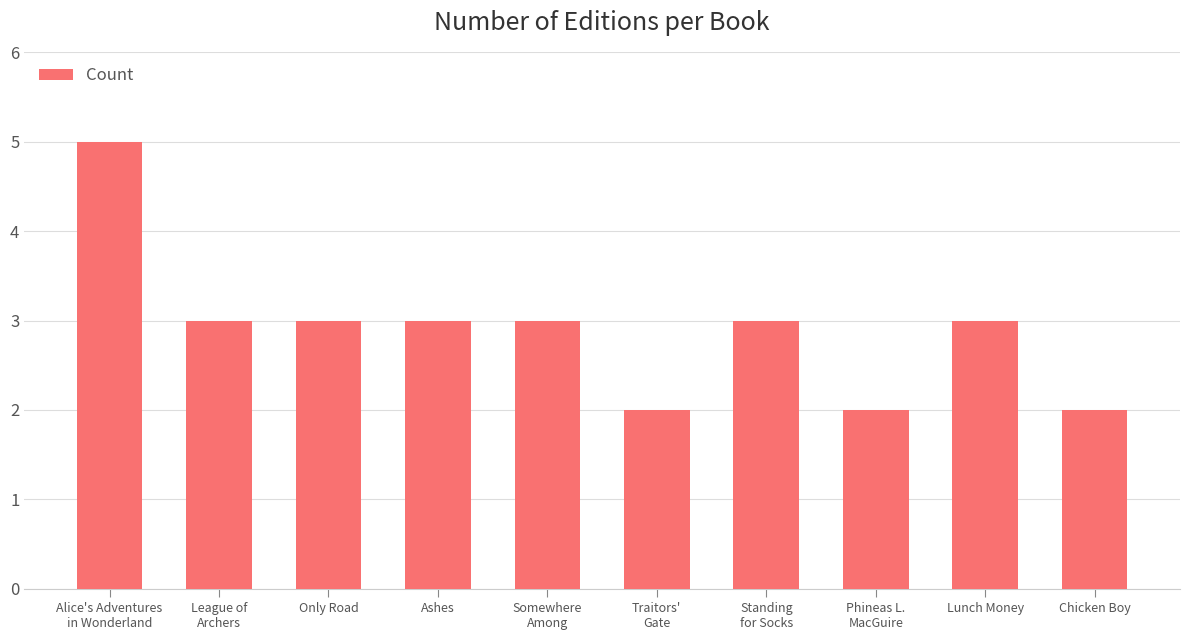

Reading left to right, list all the values displayed in this chart.

5	3	3	3	3	2	3	2	3	2